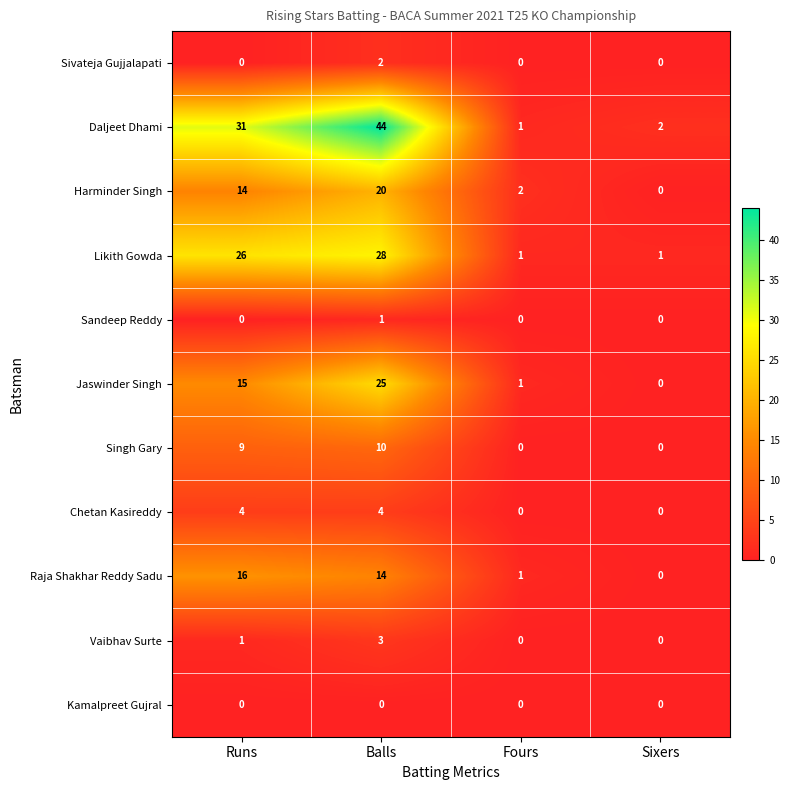

True or false: Singh Gary has a value of -3 at Sixers.

False